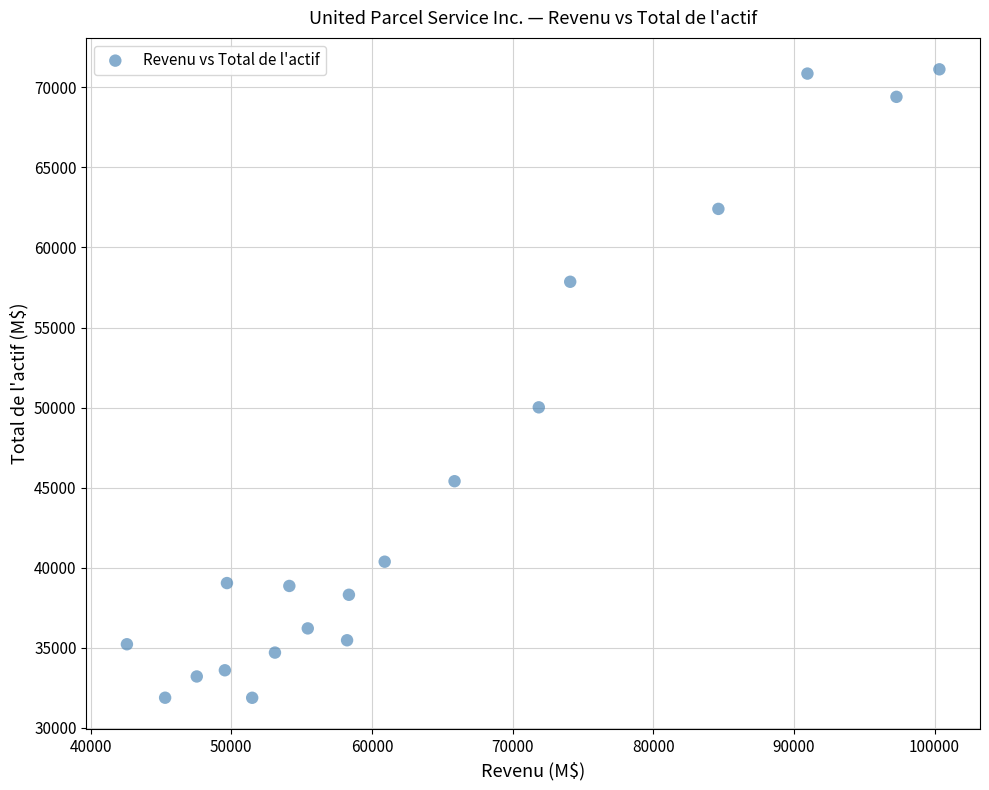

What is the range of X values (max minus min)?

57757